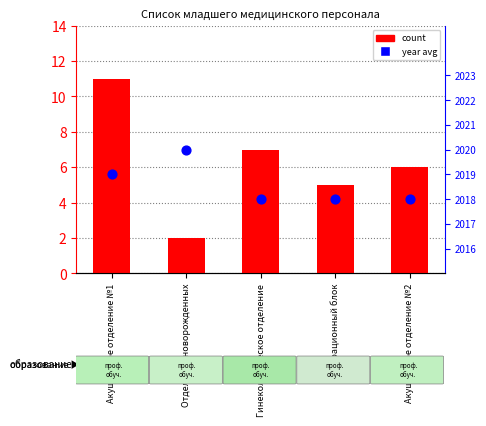

Which series has the widest spread of Y values?

count